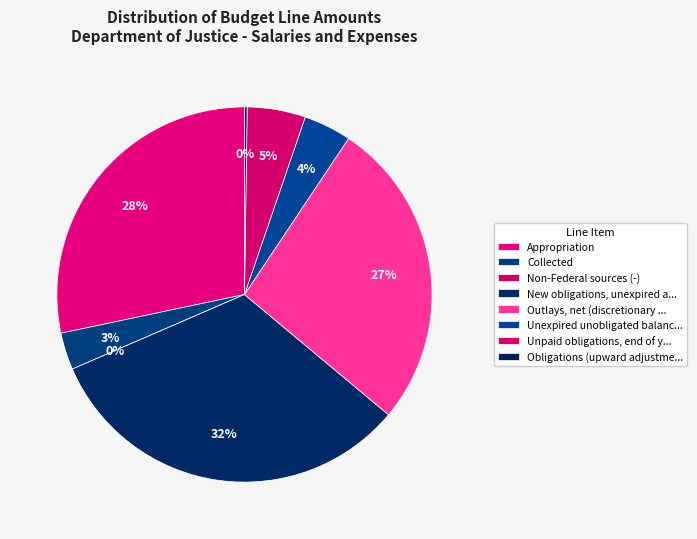

Rank the categories by value from lowest to highest.

Non-Federal sources (-), Obligations (upward adjustments), expired, Collected, Unexpired unobligated balance, end of year, Unpaid obligations, end of year, Outlays, net (discretionary and mandatory), Appropriation, New obligations, unexpired accounts